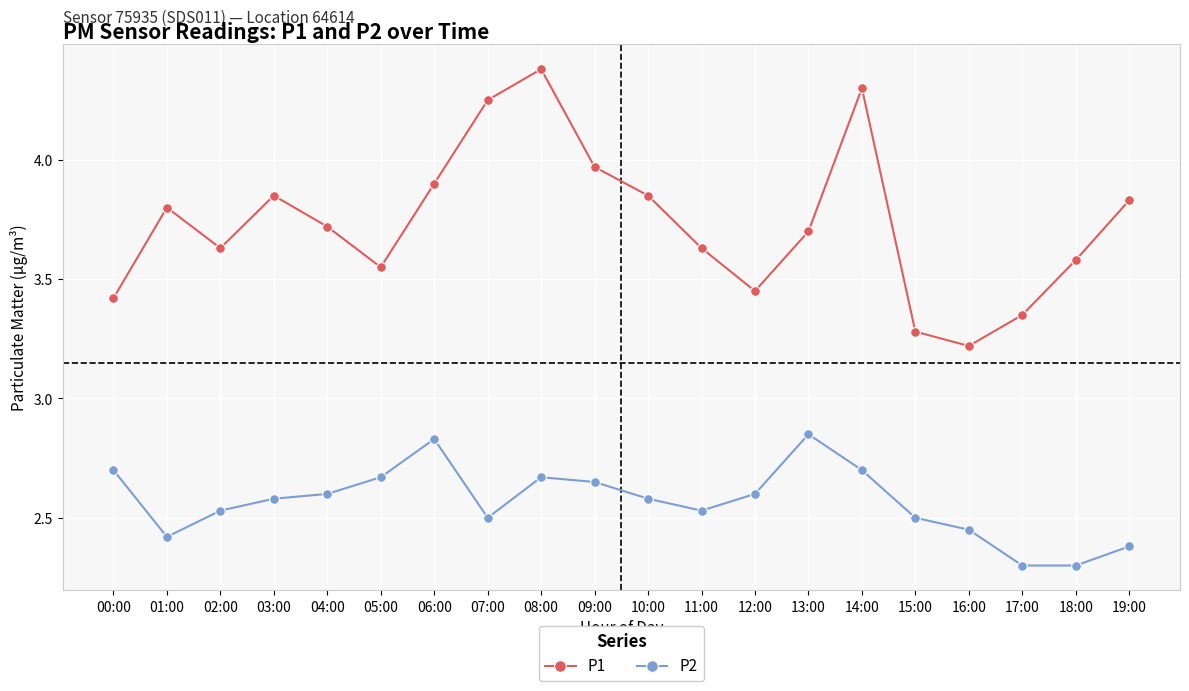

The P2 series shows 2.6 at 09:00. True or false?

True